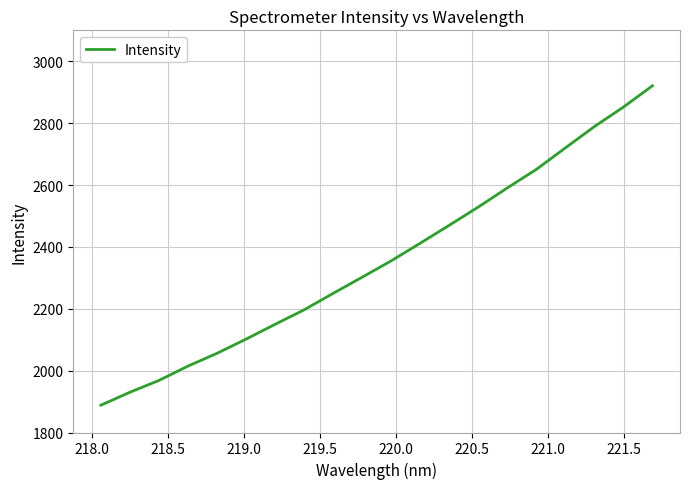

What is the difference between the maximum and minimum values?

1032.5